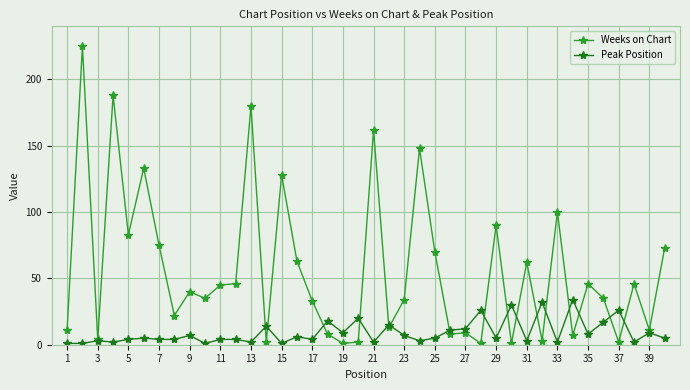

What is the maximum value shown in the chart?

225